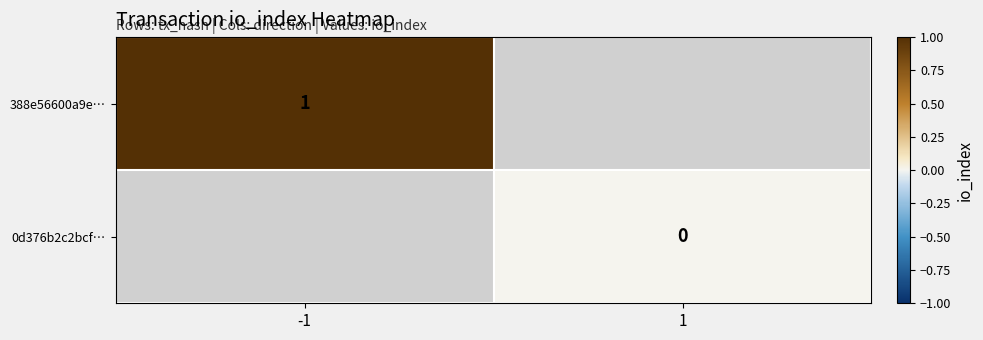

The 388e56600a9e… series shows 0 at -1. True or false?

False